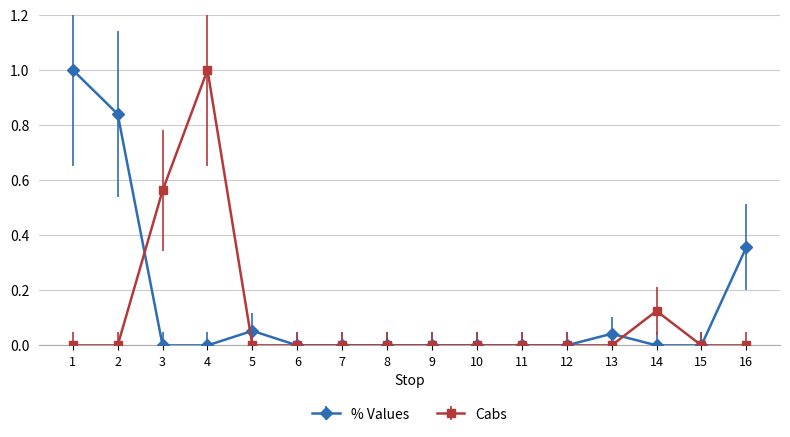

Does the chart display data point markers on the line(s)?

Yes